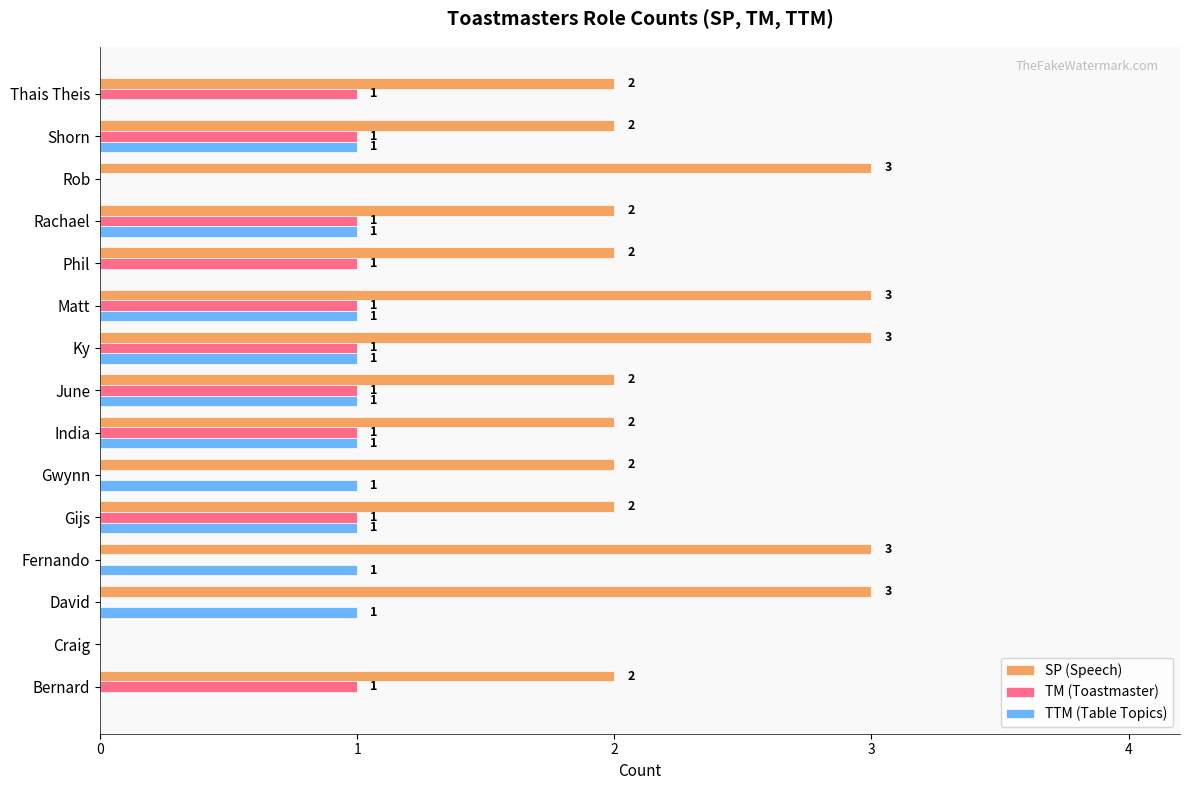

How many SP (Speech) values are between 2 and 3?

14